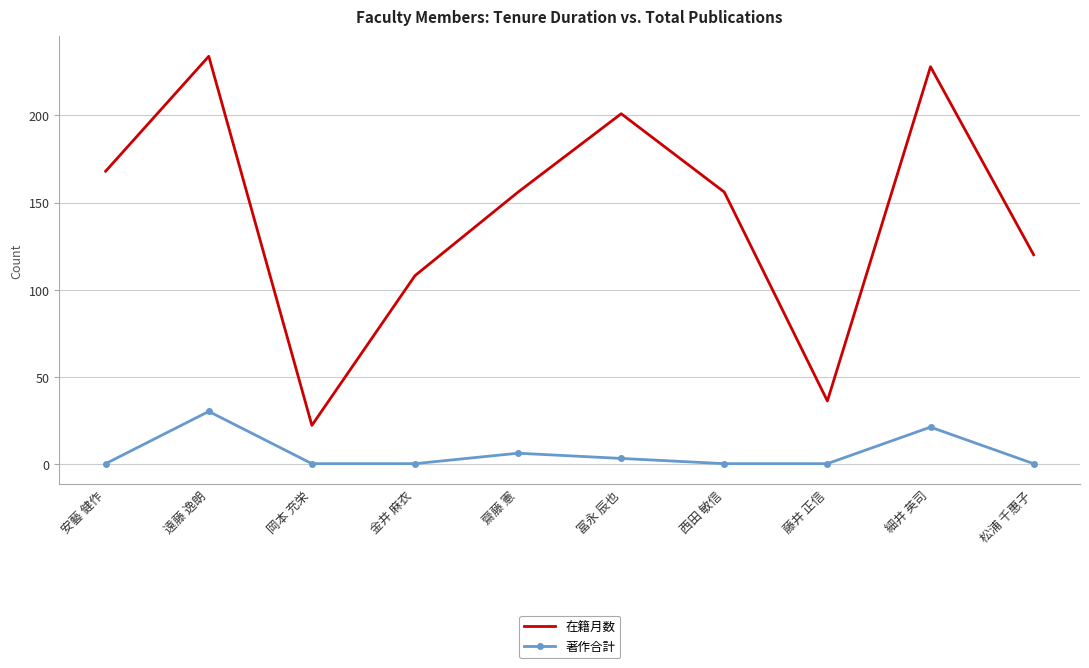

True or false: 著作合計 and 在籍月数 intersect in this chart.

False